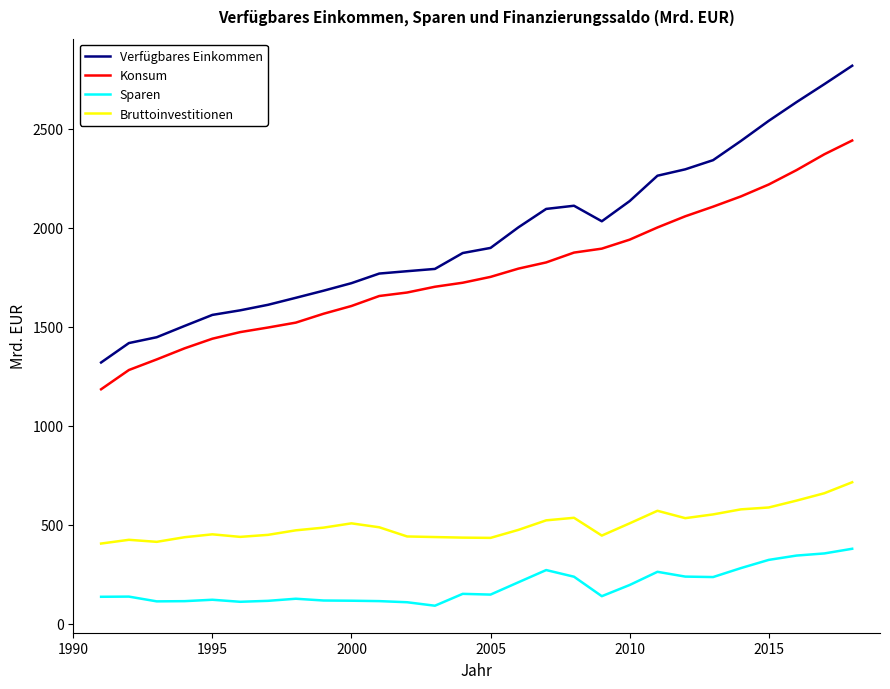

Count the number of categories in the chart.

28